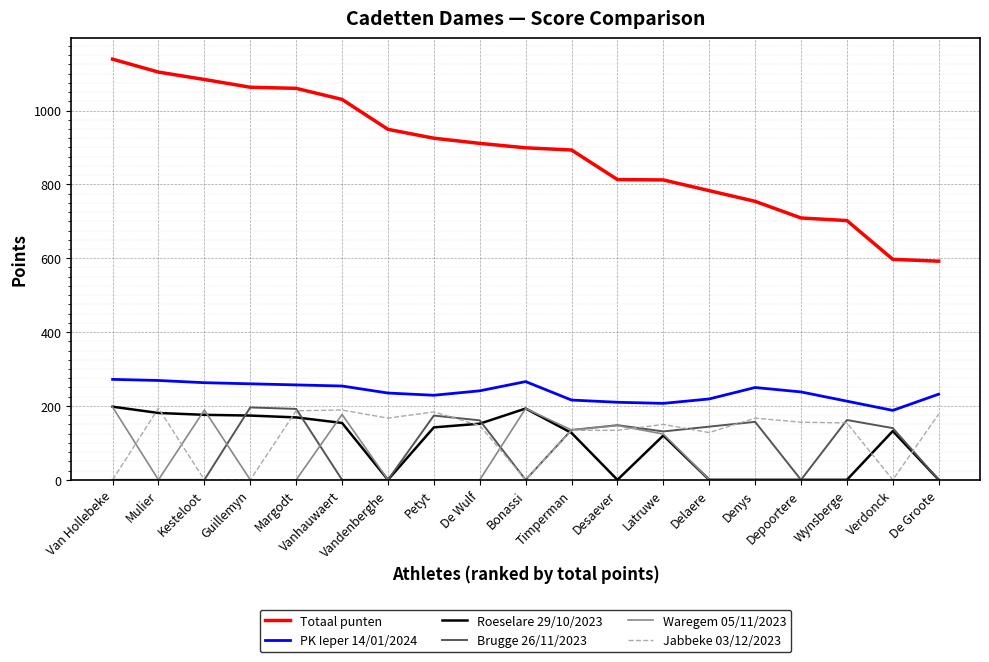

What is the sum of the Brugge 26/11/2023 values at Timperman and Mulier?

135